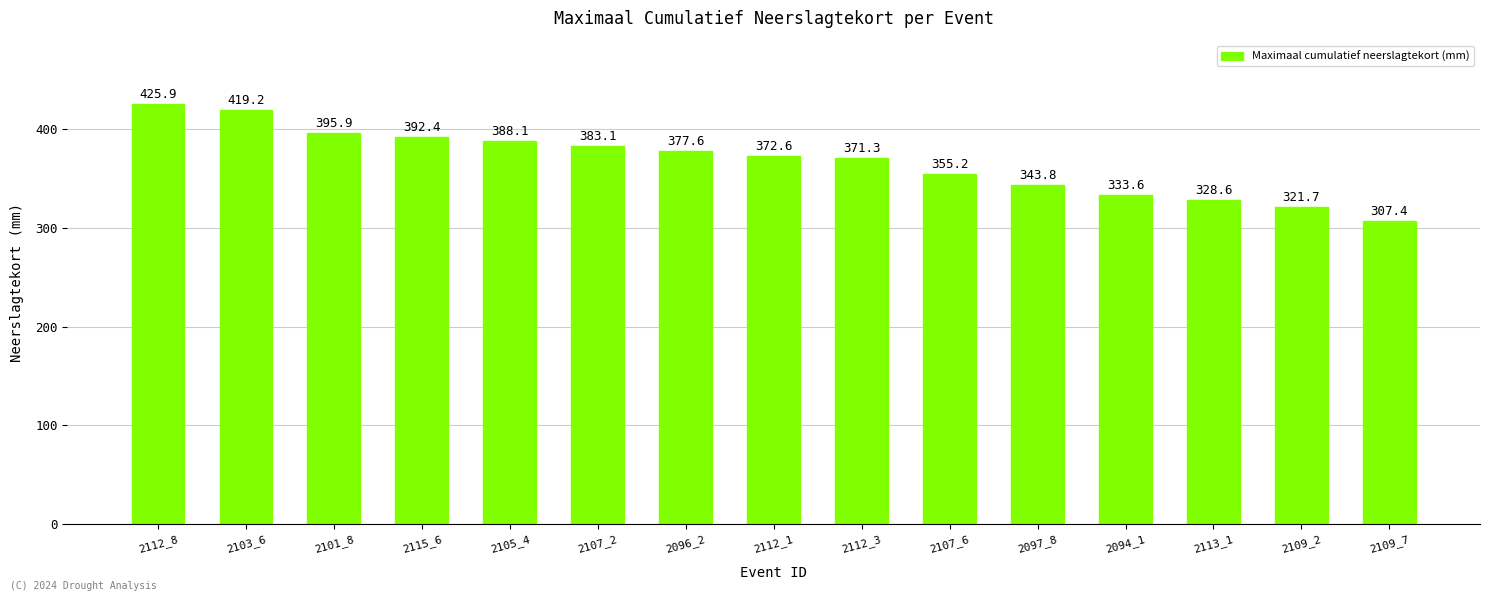

Reading right to left, transcribe all the data shown in this chart.

307.4	321.7	328.6	333.6	343.8	355.2	371.3	372.6	377.6	383.1	388.1	392.4	395.9	419.2	425.9